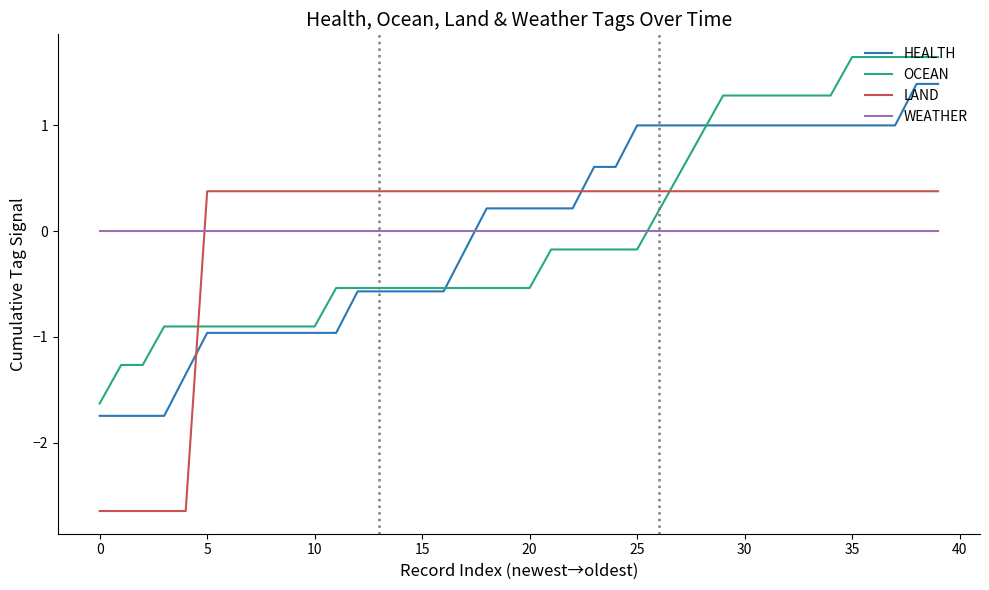

Rank the series by their maximum value, from highest to lowest.

OCEAN, HEALTH, LAND, WEATHER